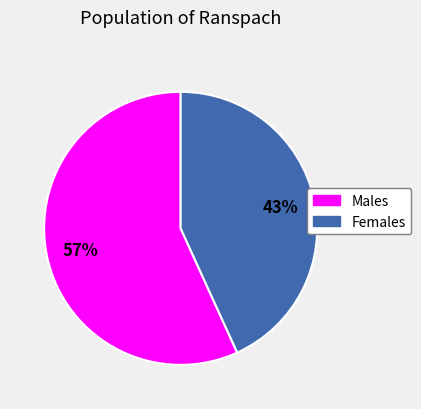

To the nearest percent, what is the average slice percentage?

50%